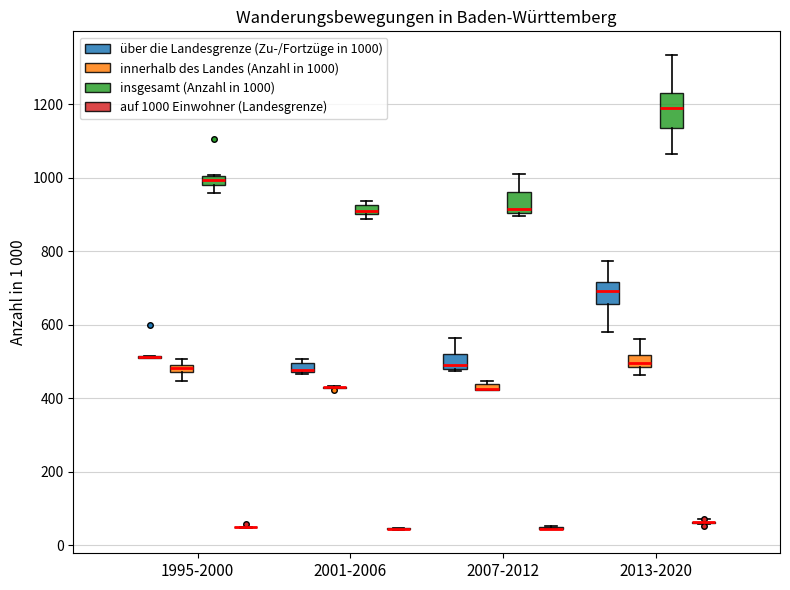

Which box is the tallest, from its lower edge to its upper edge?

2013-2020 (insgesamt (Anzahl in 1000))